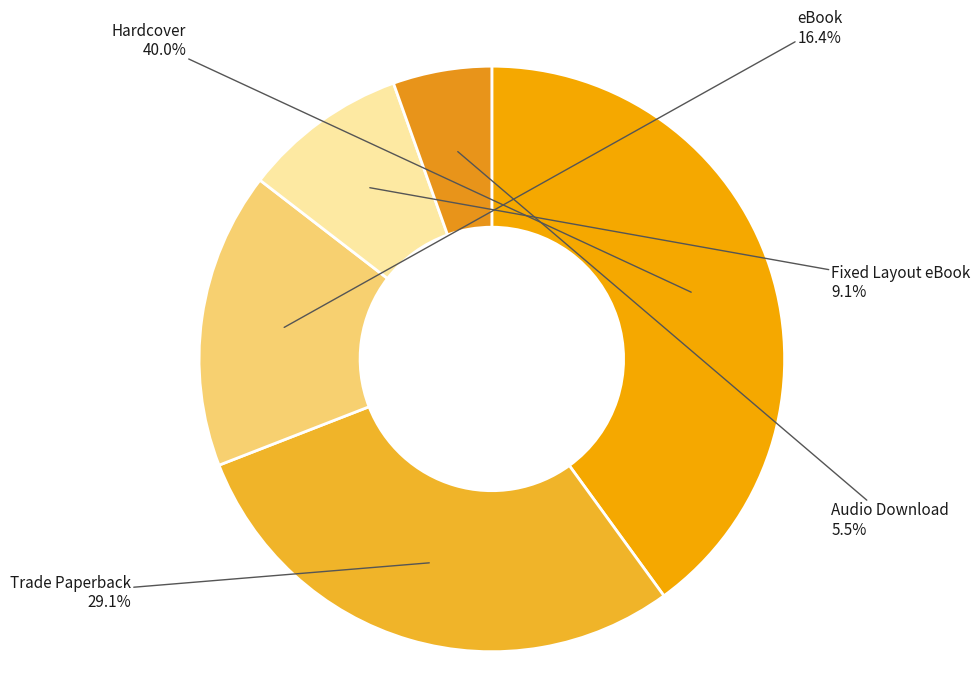

Which slice is the smallest?

Audio Download